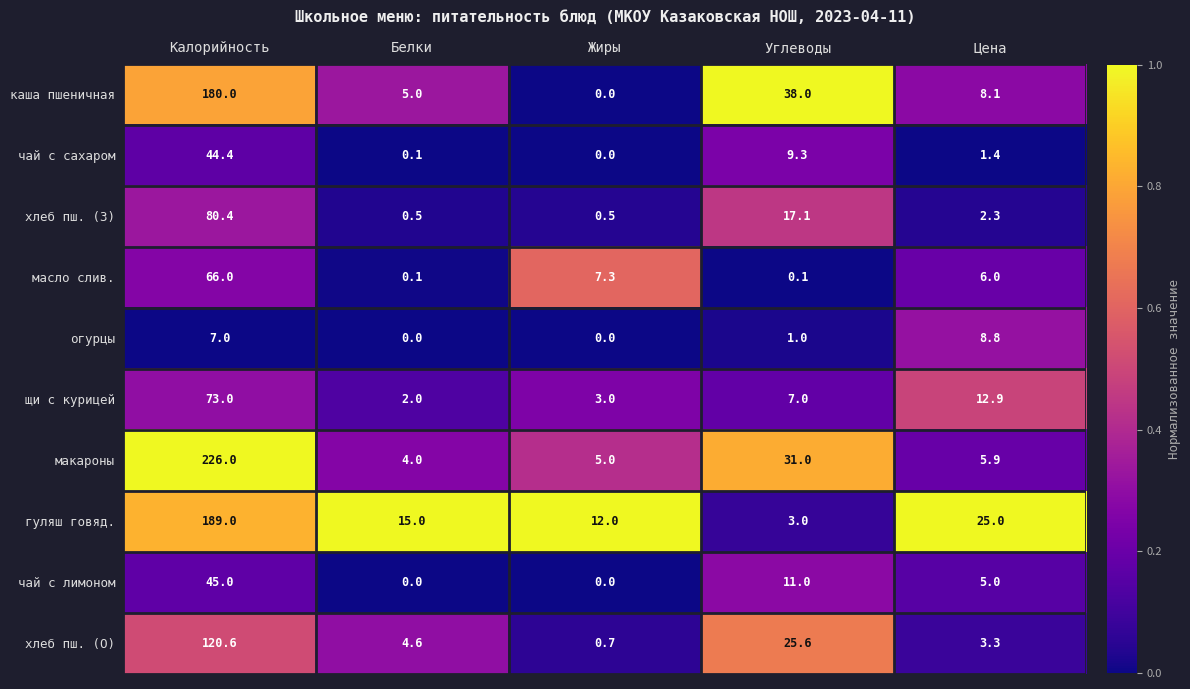

Count the number of categories in the chart.

5